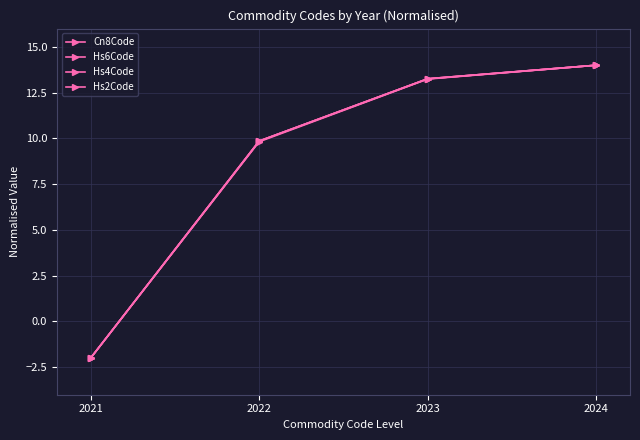

What is the value of the Hs2Code point at the 3rd from the left?

13.2